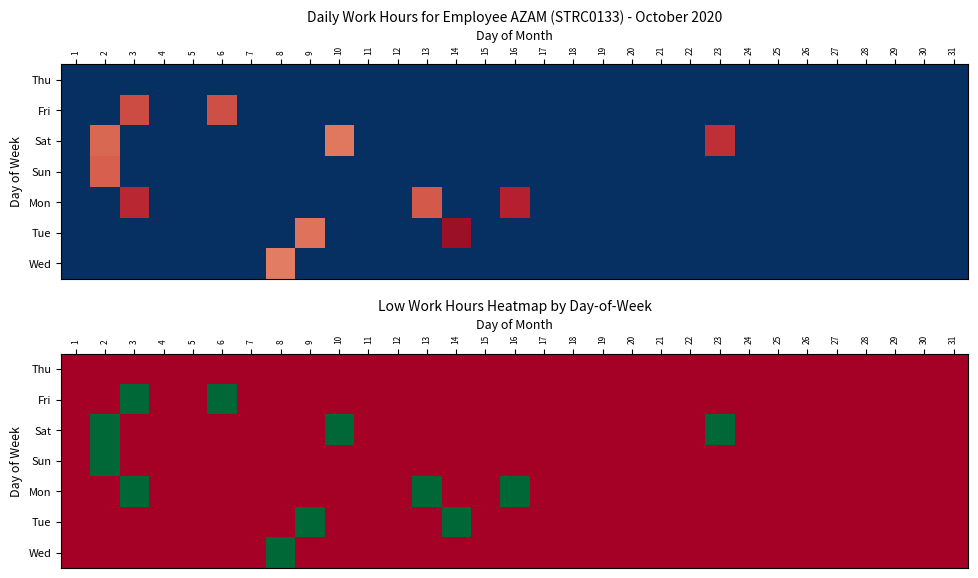

Which has a higher value, 4 or 19?

4